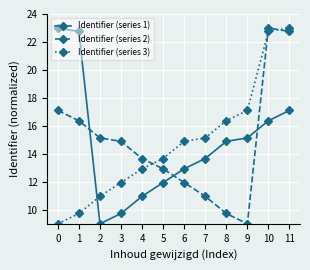

What is the total value across all series at 7?

39.8